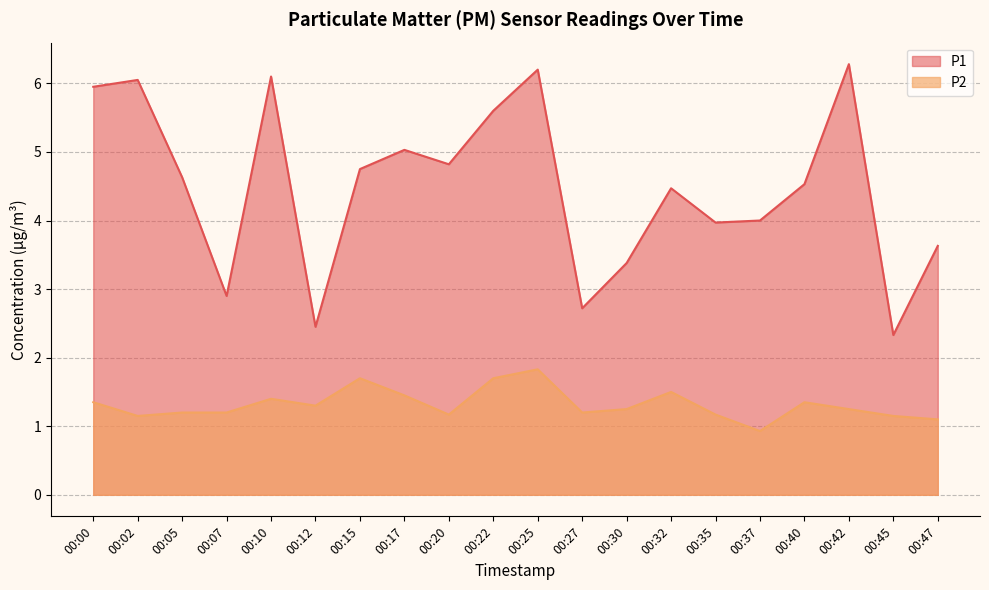

Reading left to right, extract all data points from this chart.

P1: 00:00=6.0	00:02=6.0	00:05=4.6	00:07=2.9	00:10=6.1	00:12=2.5	00:15=4.8	00:17=5.0	00:20=4.8	00:22=5.6	00:25=6.2	00:27=2.7	00:30=3.4	00:32=4.5	00:35=4.0	00:37=4.0	00:40=4.5	00:42=6.3	00:45=2.3	00:47=3.6
P2: 00:00=1.4	00:02=1.1	00:05=1.2	00:07=1.2	00:10=1.4	00:12=1.3	00:15=1.7	00:17=1.4	00:20=1.2	00:22=1.7	00:25=1.8	00:27=1.2	00:30=1.2	00:32=1.5	00:35=1.2	00:37=0.9	00:40=1.4	00:42=1.2	00:45=1.1	00:47=1.1